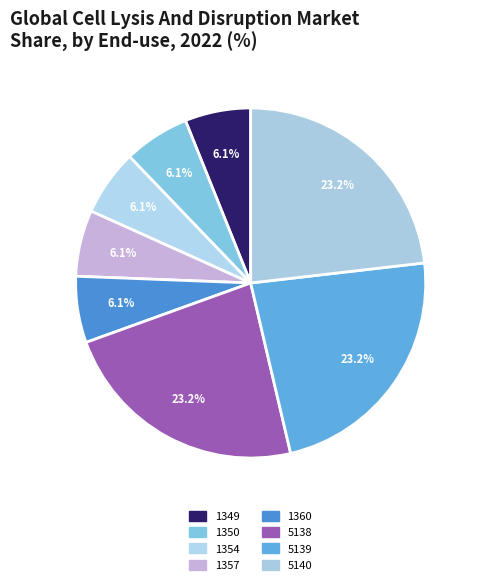

Is there any slice that represents more than half of the pie?

No